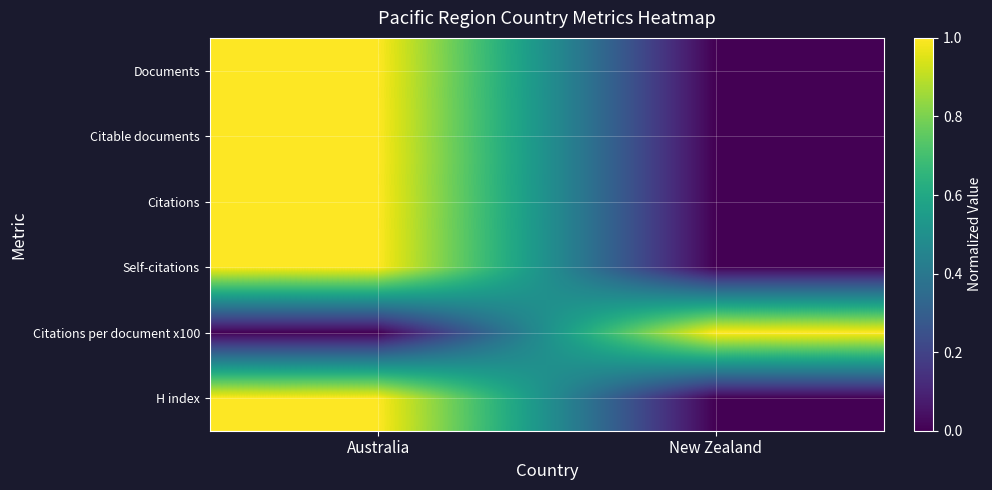

Reading left to right, extract all data points from this chart.

Documents: Australia=1	New Zealand=0
Citable documents: Australia=1	New Zealand=0
Citations: Australia=1	New Zealand=0
Self-citations: Australia=1	New Zealand=0
Citations per document x100: Australia=0	New Zealand=1
H index: Australia=1	New Zealand=0